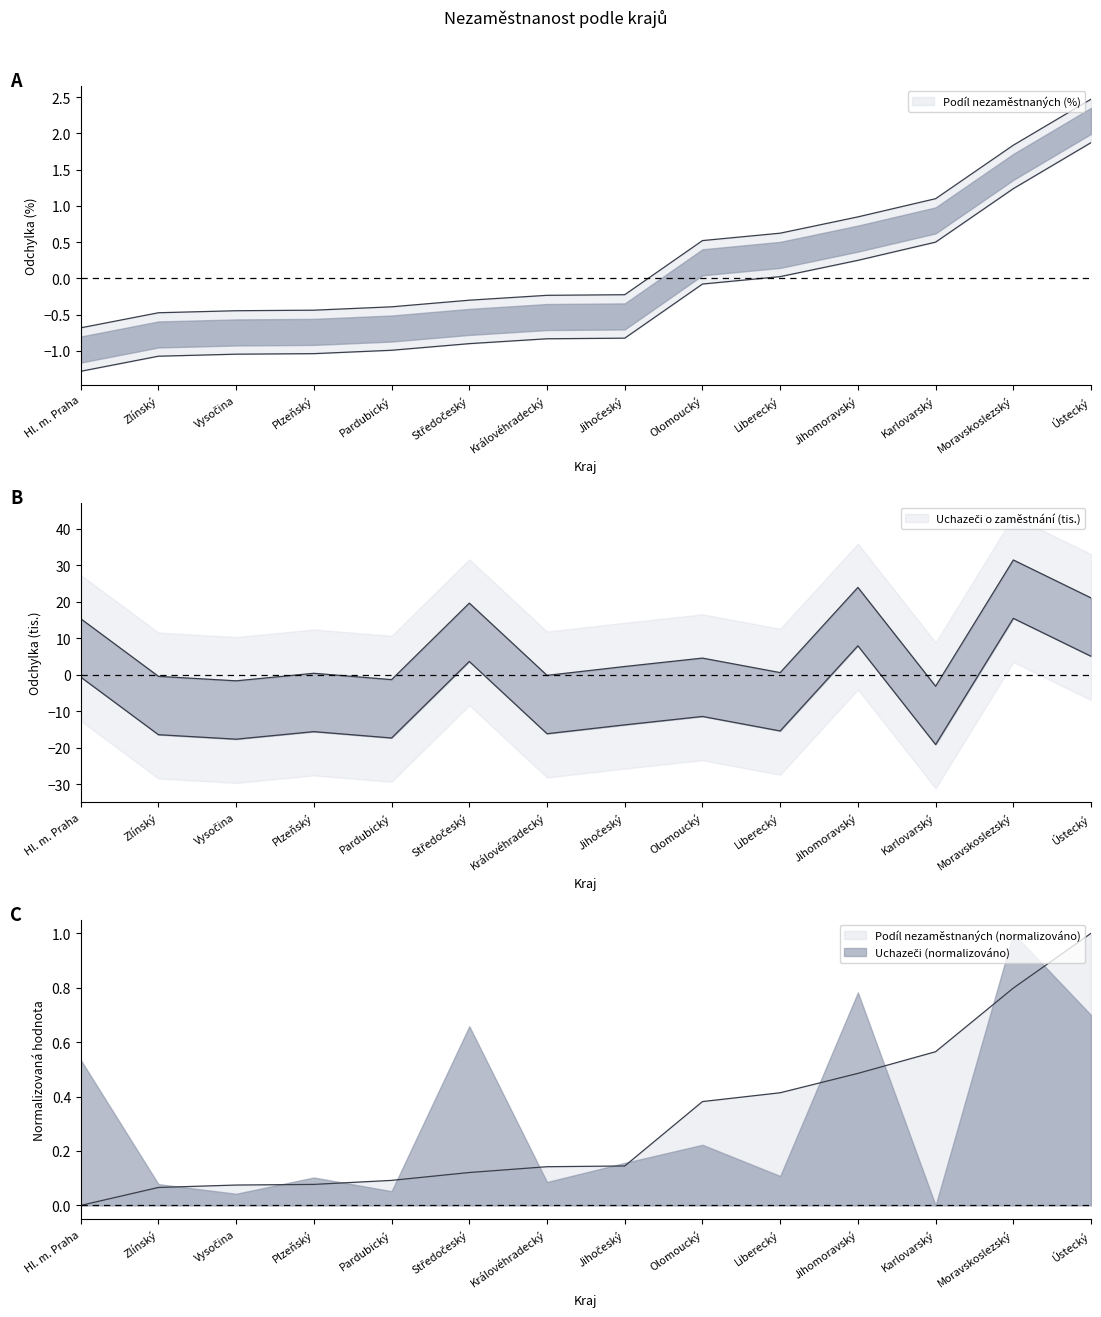

What is the difference between the Uchazeči o zaměstnání (tis.) values at Pardubický and Moravskoslezský?

32.8